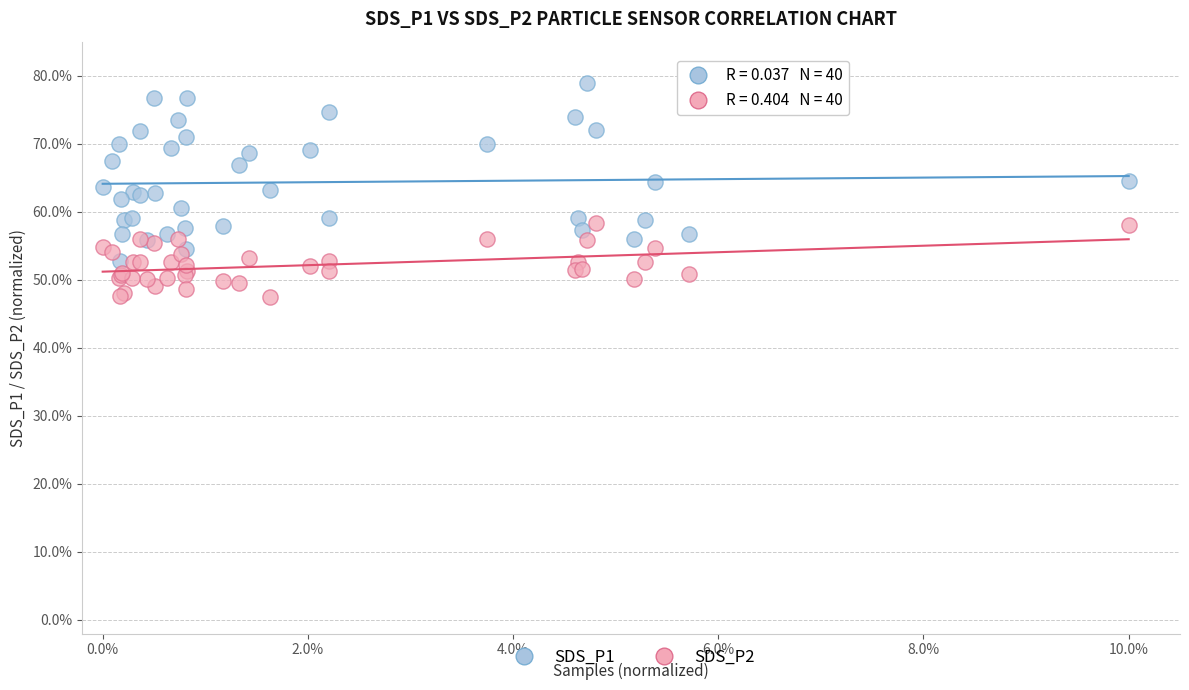

Which series has the widest spread of Y values?

SDS_P1